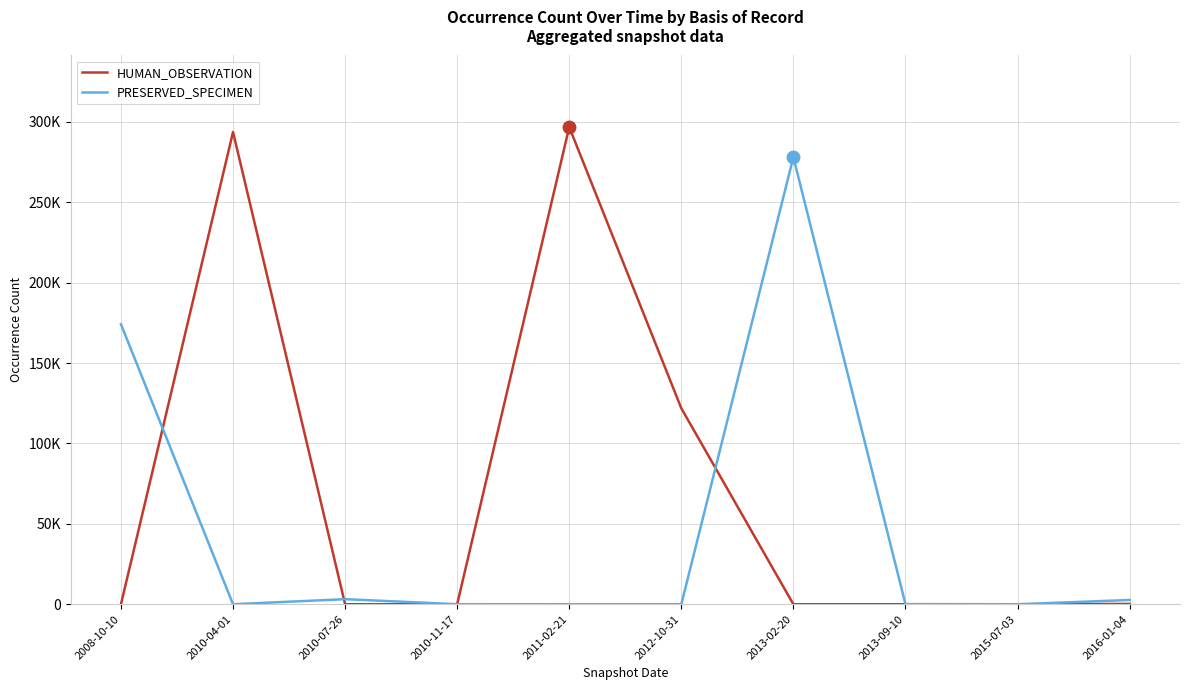

At 2013-02-20, list the series in order from largest to smallest.

PRESERVED_SPECIMEN, HUMAN_OBSERVATION